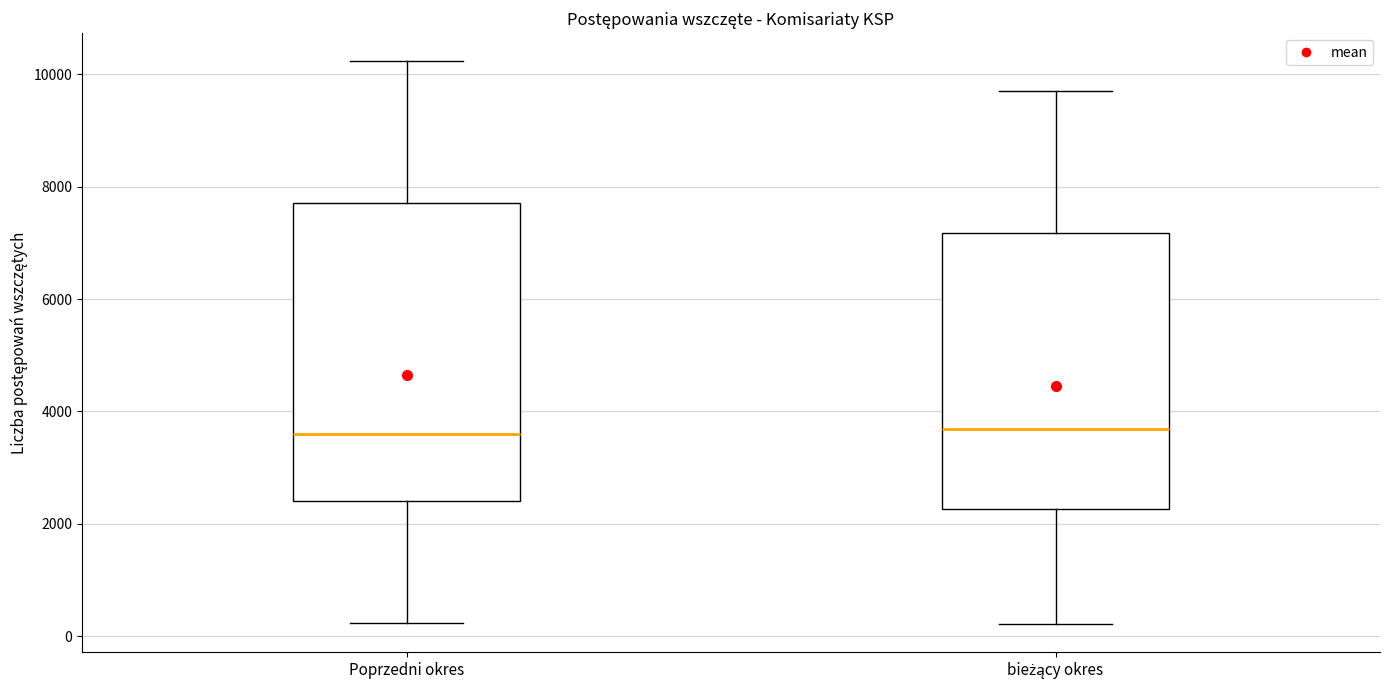

Which box is the tallest, from its lower edge to its upper edge?

Poprzedni okres